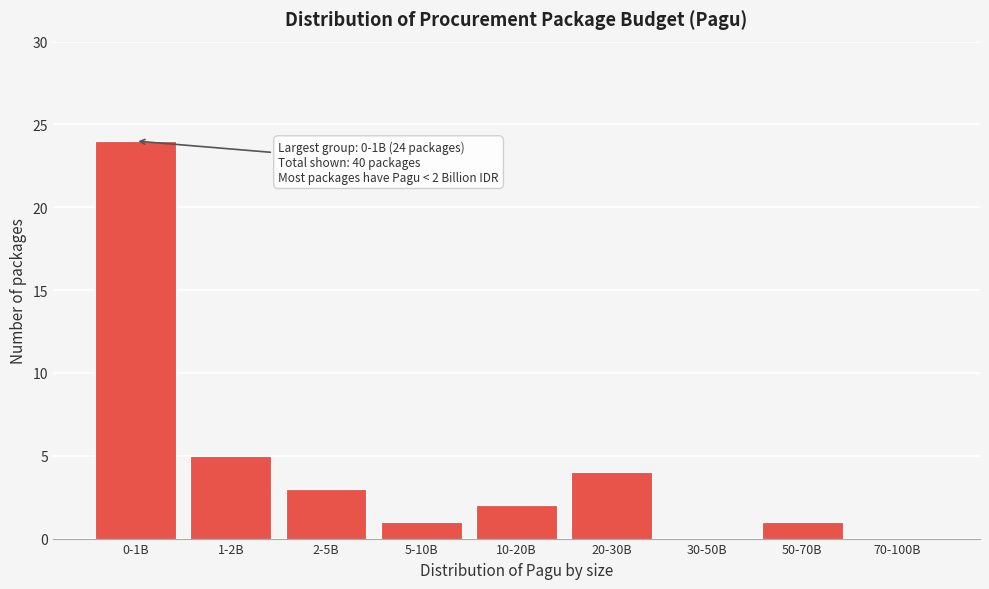

Reading right to left, extract all data points from this chart.

70-100B=0	50-70B=1	30-50B=0	20-30B=4	10-20B=2	5-10B=1	2-5B=3	1-2B=5	0-1B=24